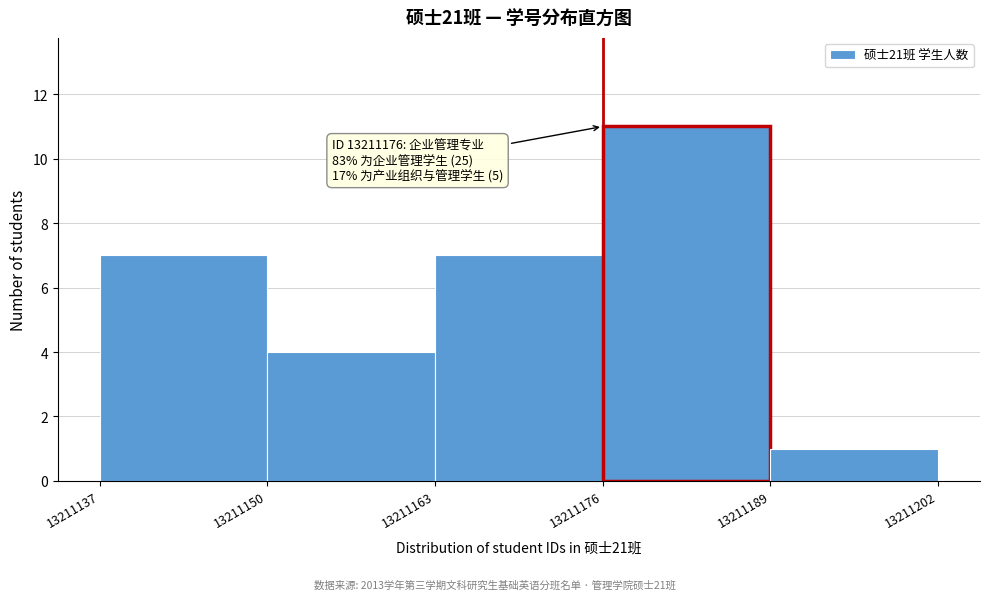

Which range on the x-axis has the tallest bar?

13211176 to 13211189